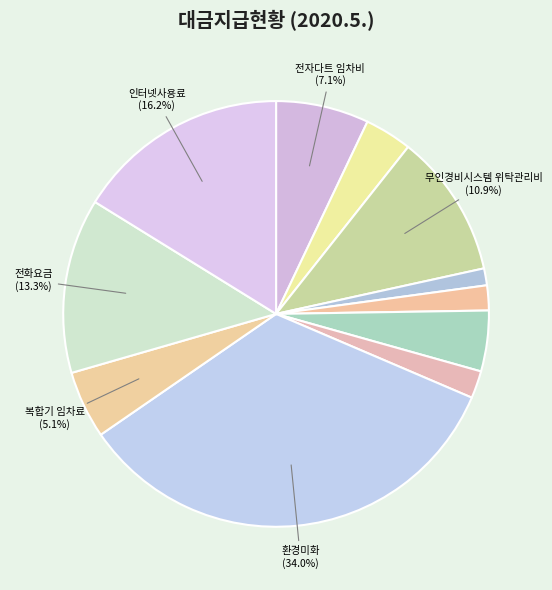

How many segments does this pie chart have?

11